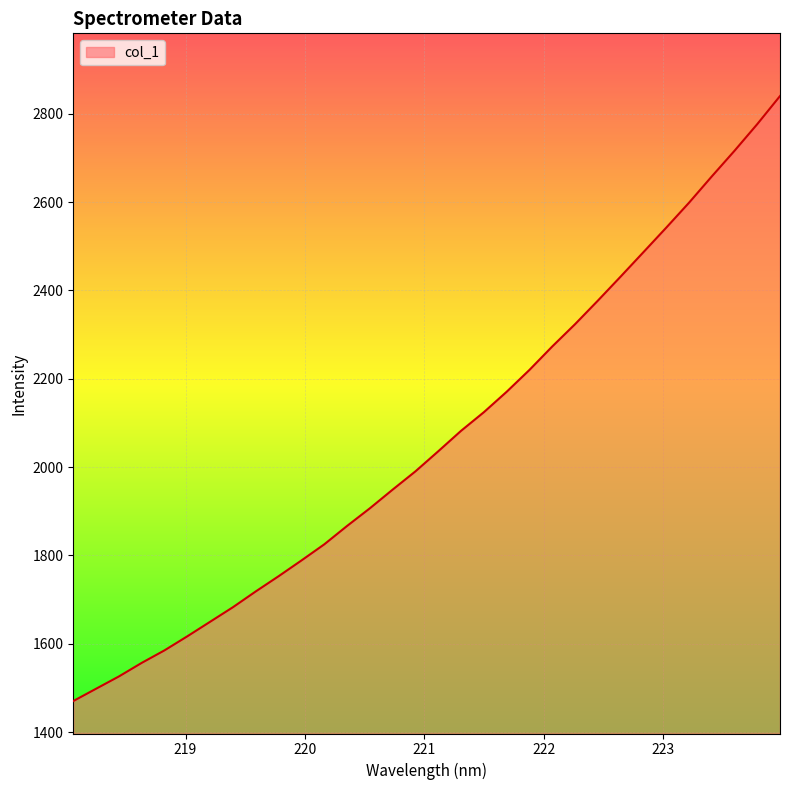

What is the greatest value displayed?

2840.3